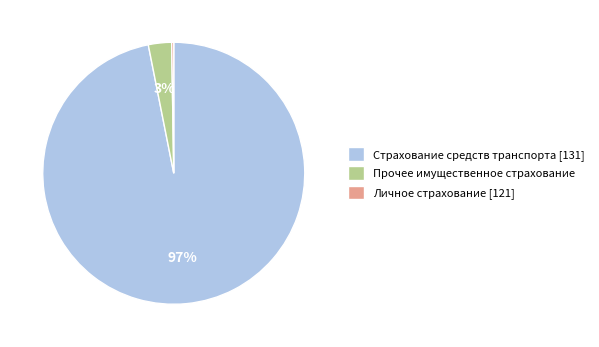

To the nearest percent, what is the difference between the largest and smallest slice percentages?

97%